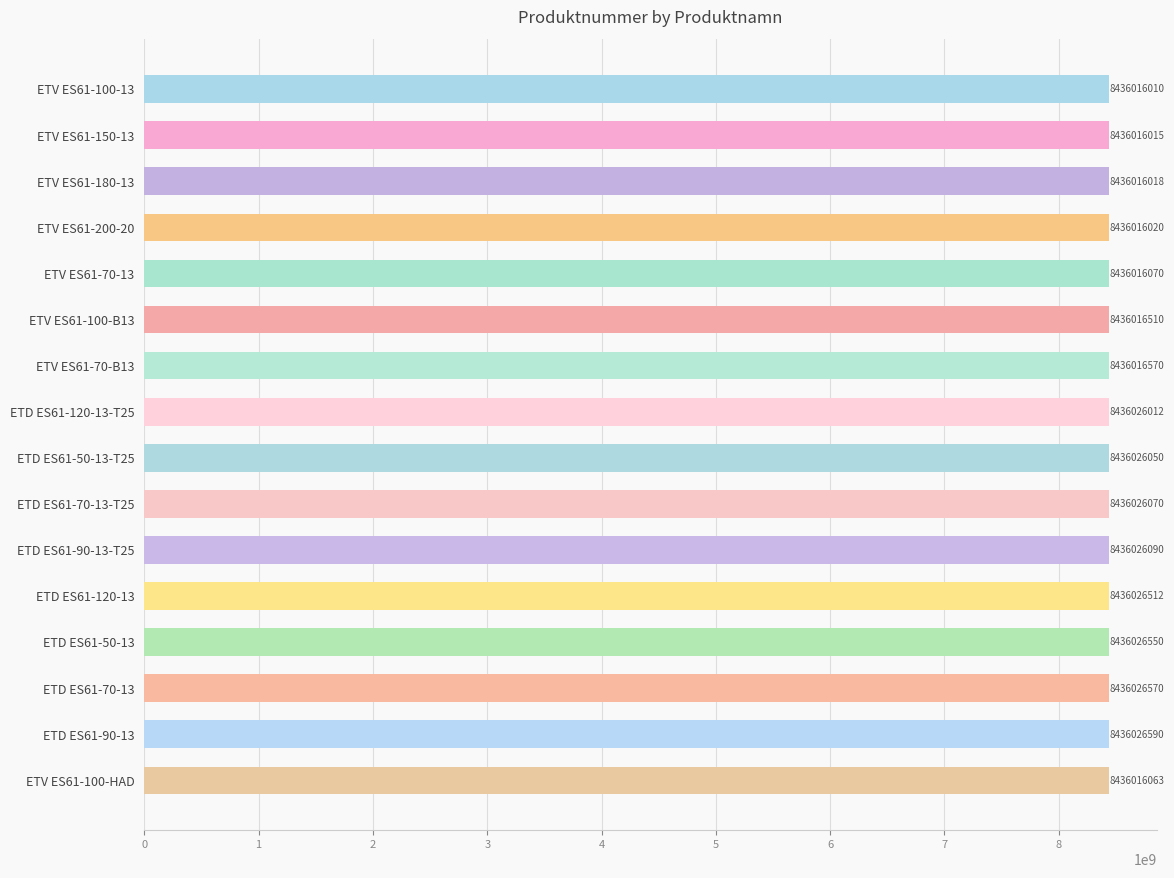

What is the change in value from ETV ES61-150-13 to ETD ES61-90-13-T25?

+10075